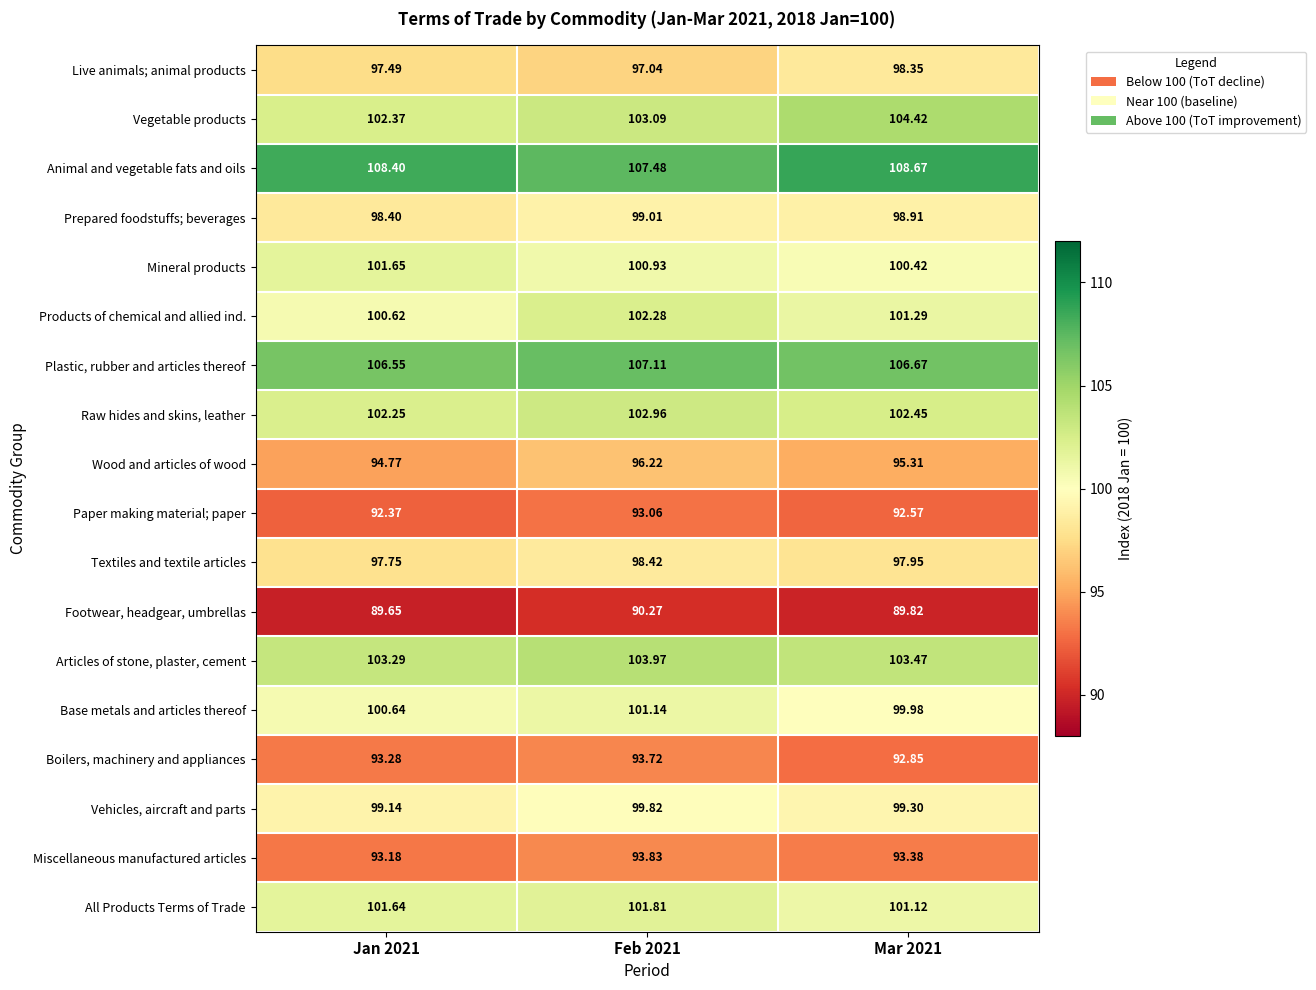

Between Jan 2021 and Feb 2021, which series saw the biggest shift?

Products of chemical and allied ind.